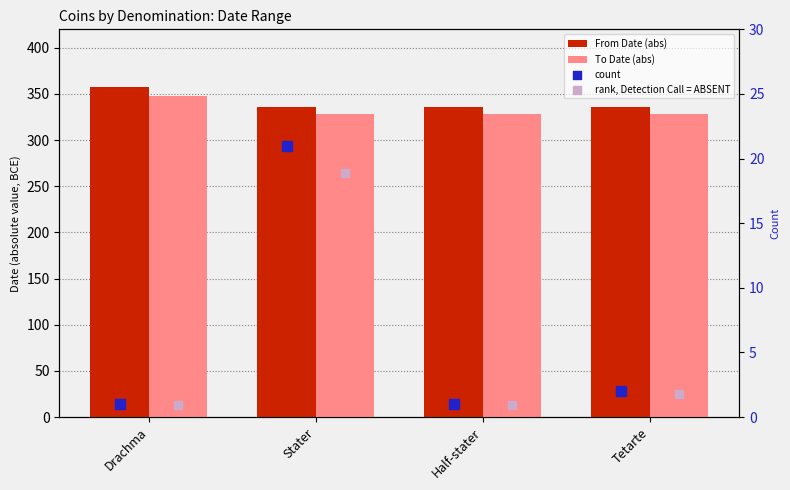

What are all the series names shown in the legend?

From Date (abs), To Date (abs), count, rank, Detection Call = ABSENT